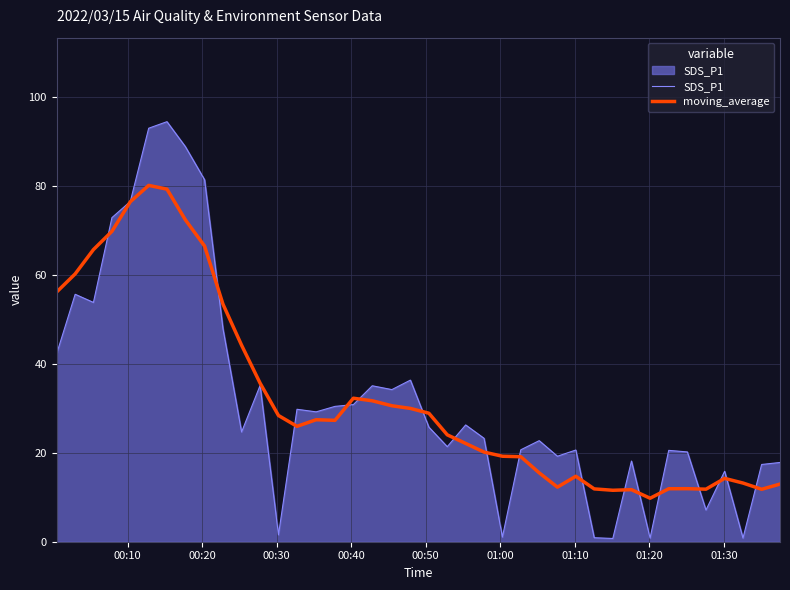

Rank the series by their maximum value, from lowest to highest.

moving_average, SDS_P1